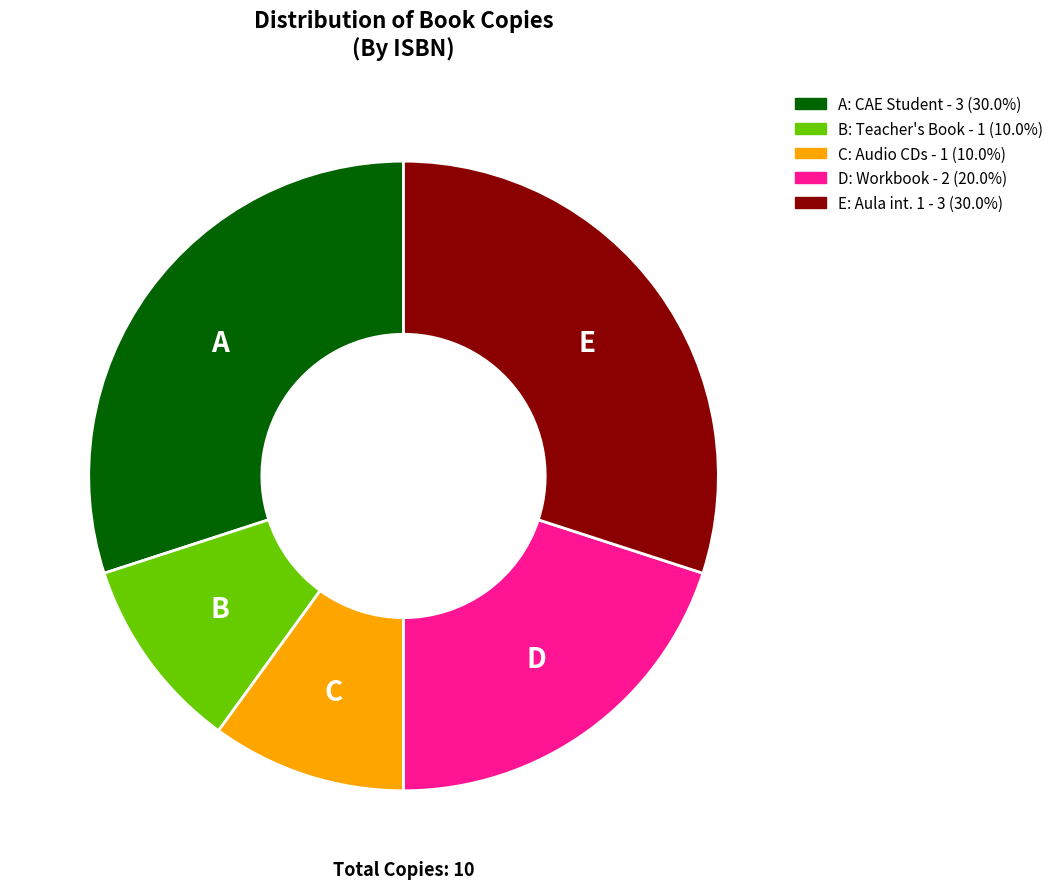

Does D: Workbook - 2 (20.0%) account for over 50% of the chart?

No